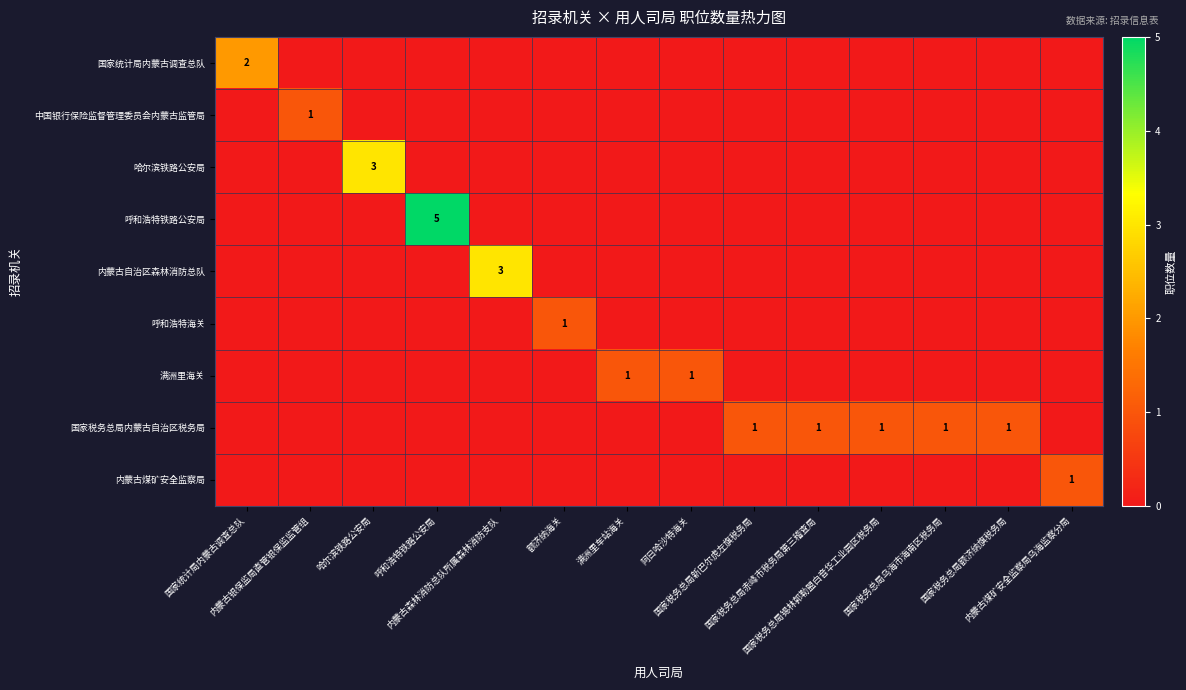

At 国家税务总局锡林郭勒盟白音华工业园区税务局, list the series in order from largest to smallest.

国家税务总局内蒙古自治区税务局, 国家统计局内蒙古调查总队, 中国银行保险监督管理委员会内蒙古监管局, 哈尔滨铁路公安局, 呼和浩特铁路公安局, 内蒙古自治区森林消防总队, 呼和浩特海关, 满洲里海关, 内蒙古煤矿安全监察局